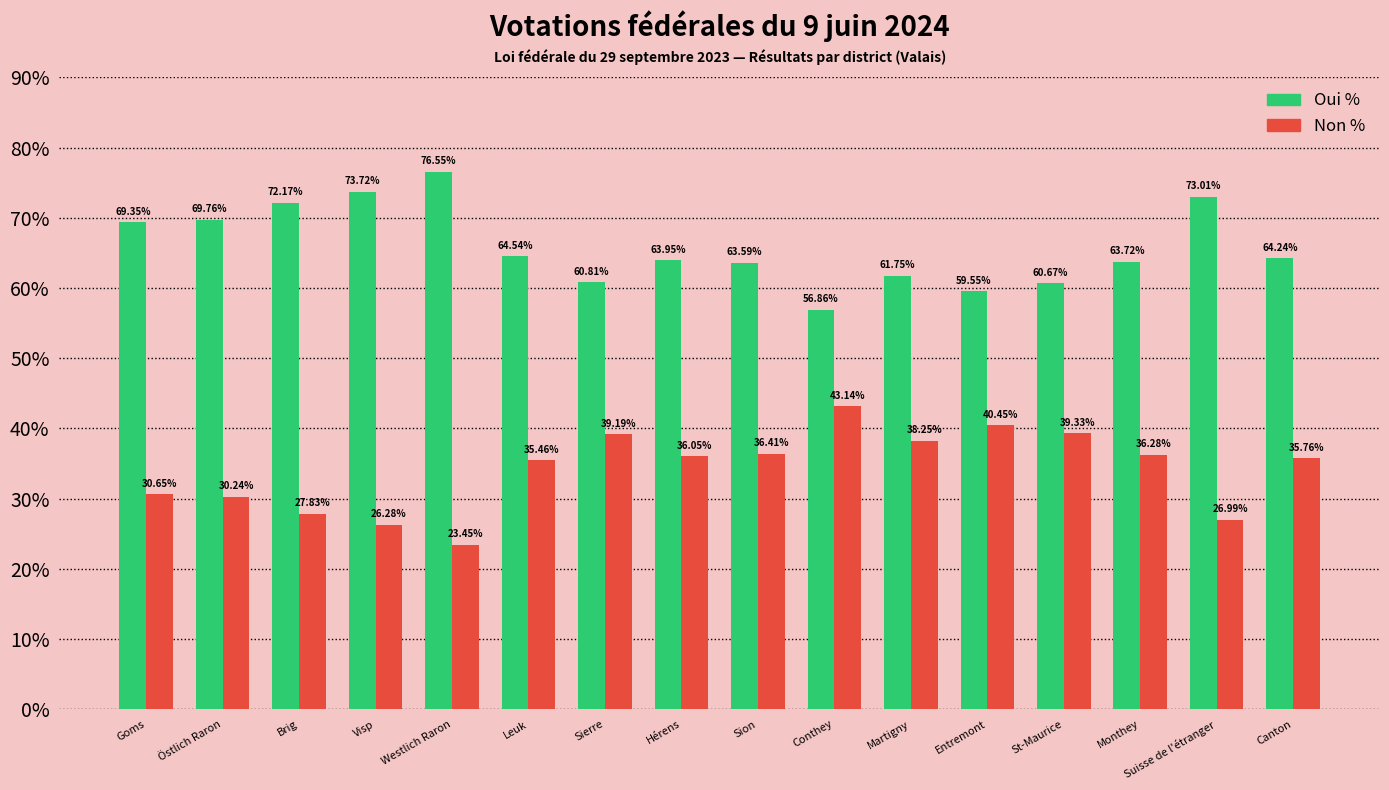

What is the label of the 3rd bar from the left?

Brig